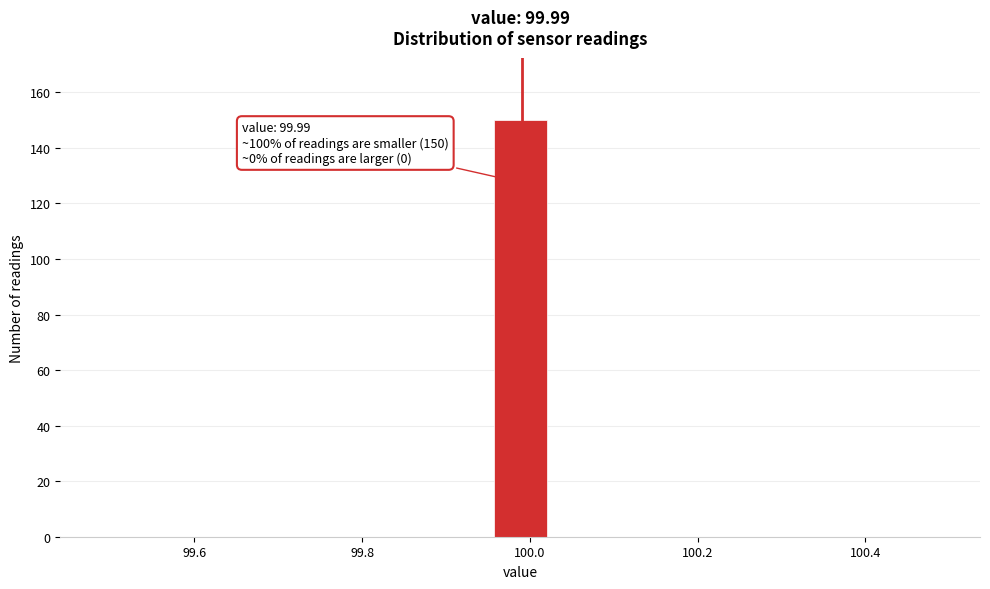

Around what value on the x-axis is the tallest bar? Give the approximate position of its centre, as read against the axis.

99.98